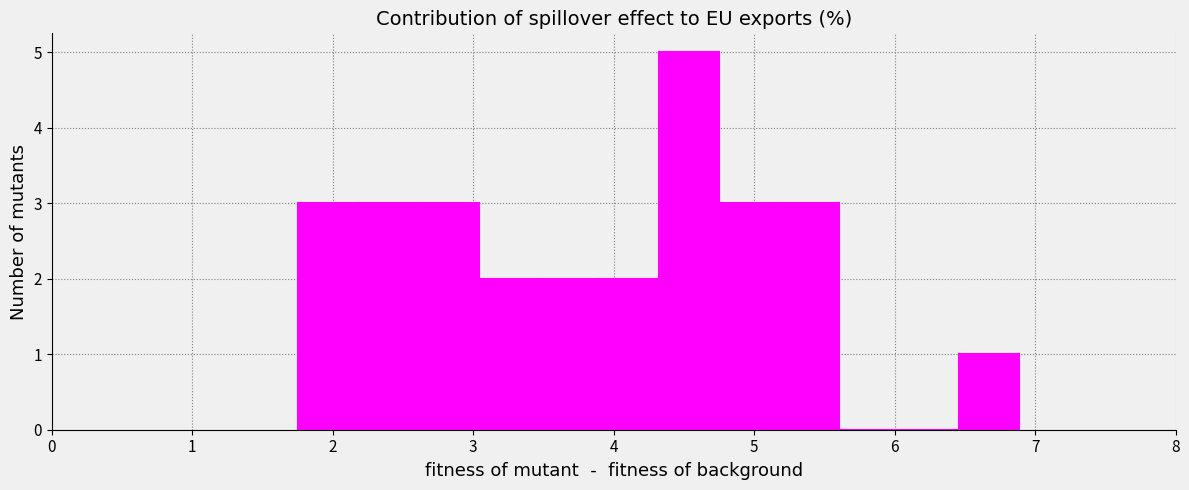

How tall is the bar that spans 2.6 to 3.0 on the x-axis? Neither the bar edges nor the heights are printed on the chart, so give them approximately, as read against the axes.

3